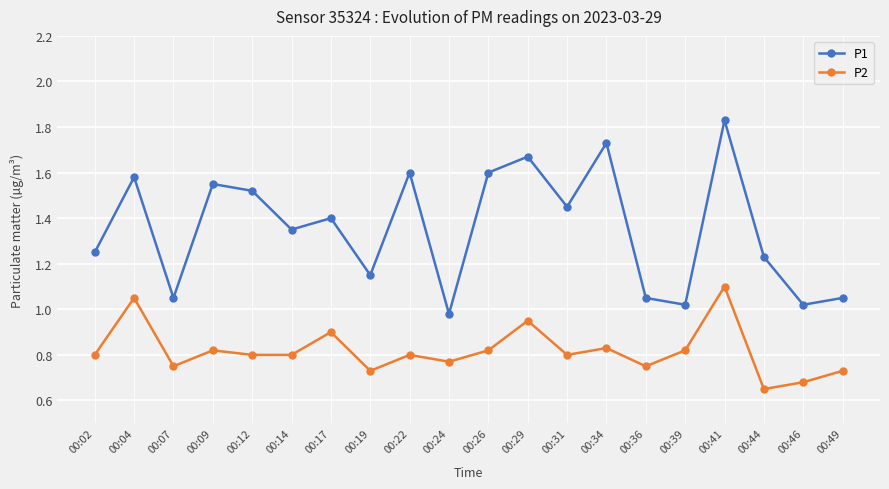

What is the sum of all P1 values?

27.1